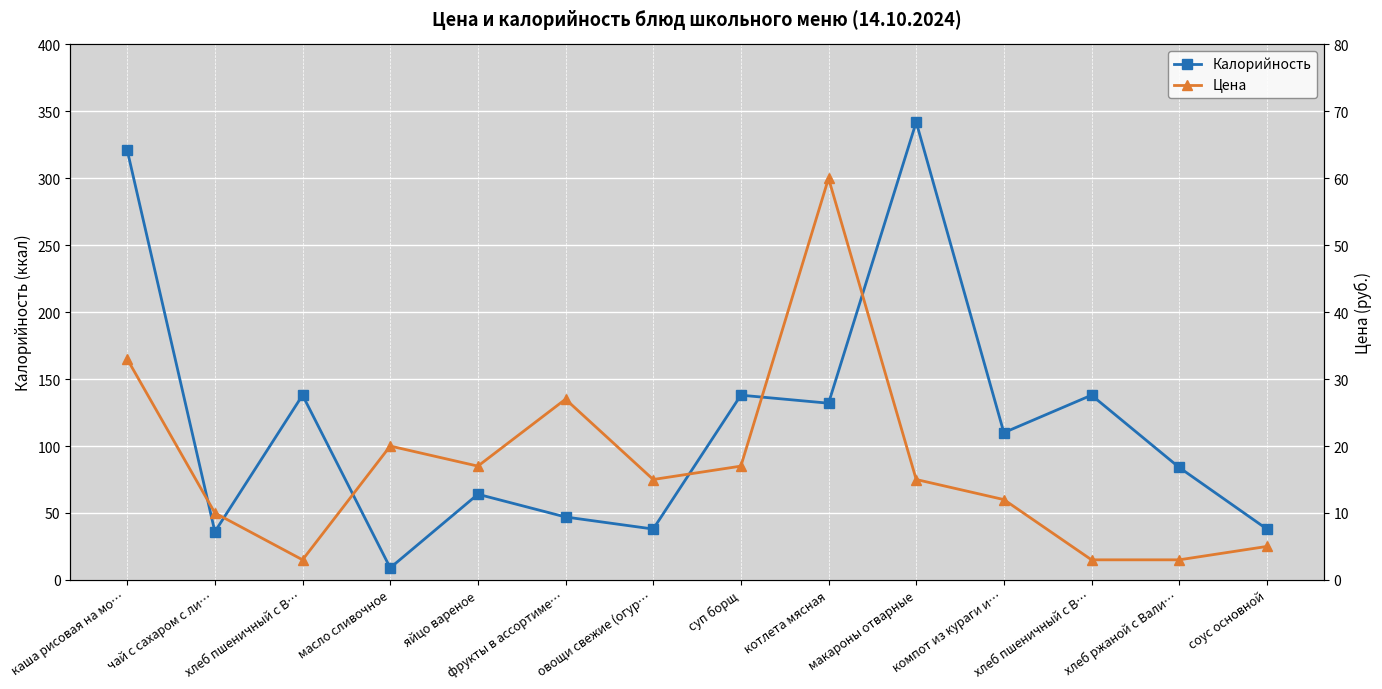

Between хлеб ржаной с Вали… and чай с сахаром с ли…, which is larger?

хлеб ржаной с Вали…